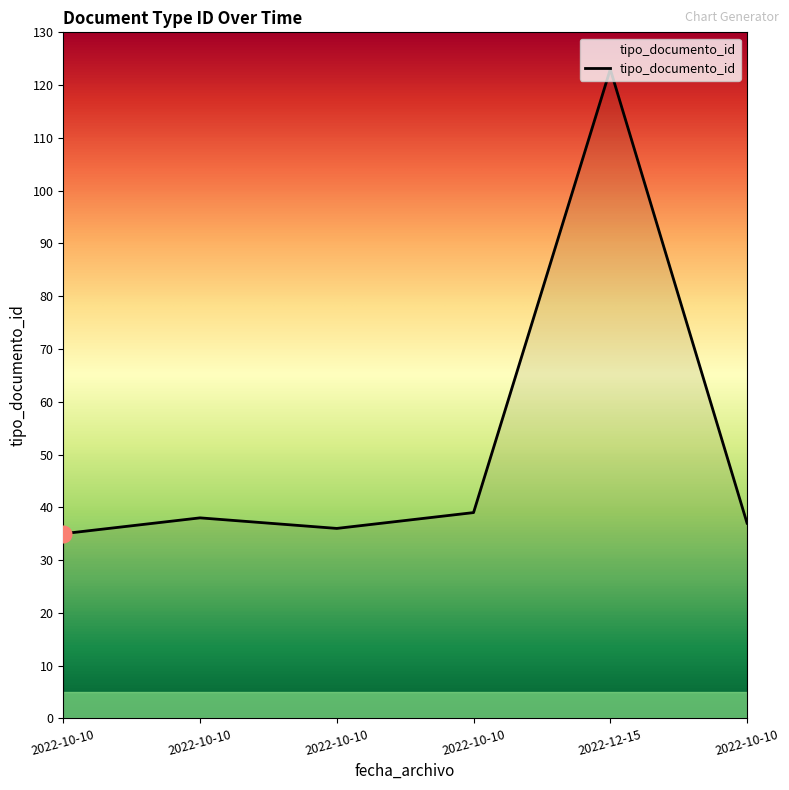

True or false: the data has more than 0 interior local peaks.

True